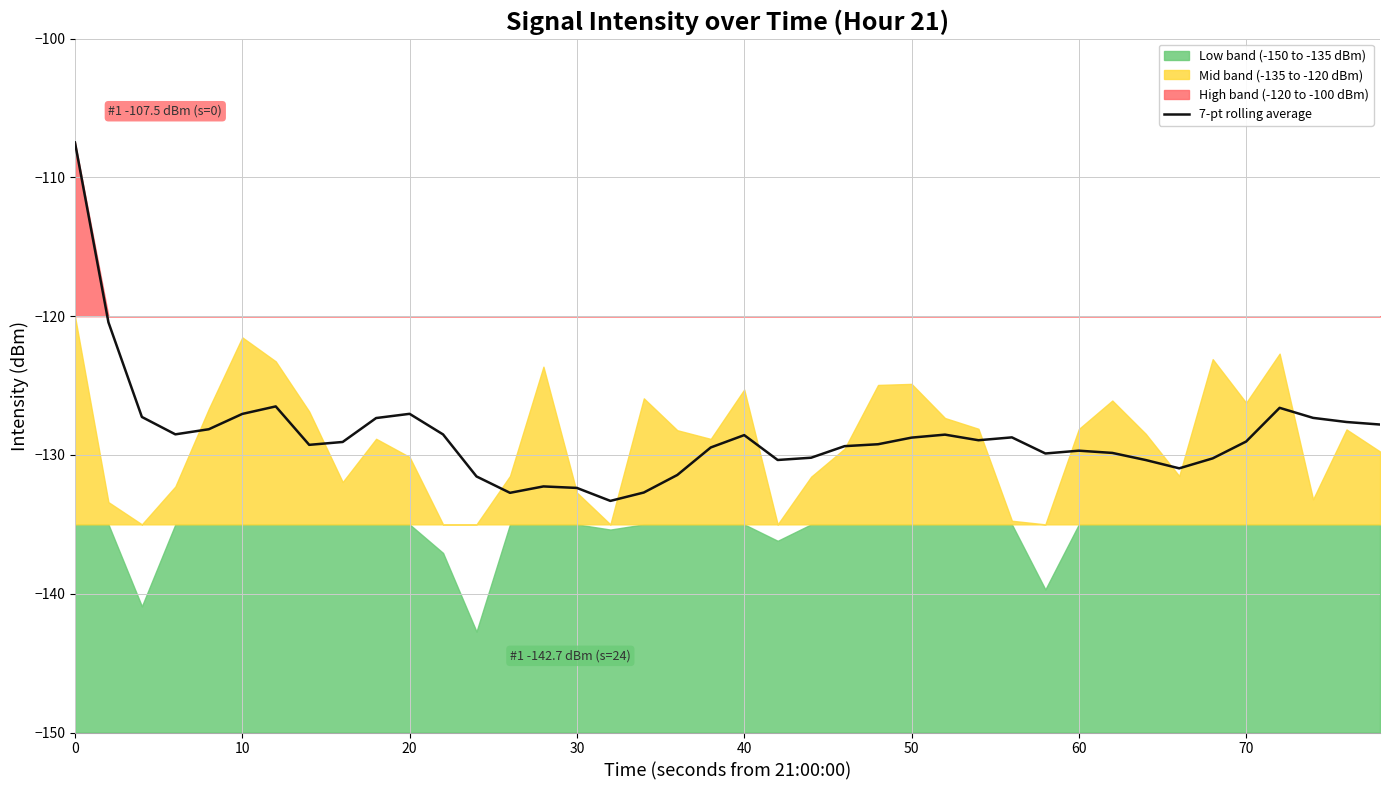

What is the greatest value displayed?

-107.5